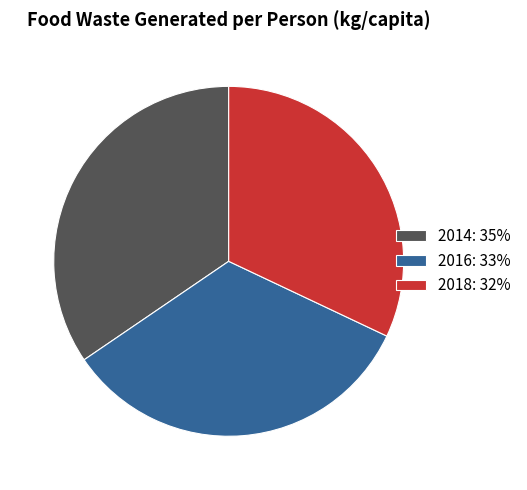

Do 2016: 33% and 2014: 35% together represent more than half of the pie?

Yes